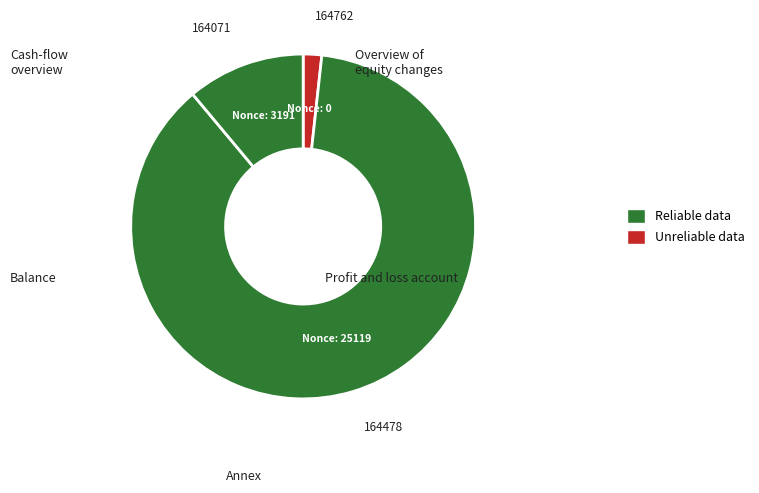

Which slice represents more than half of the pie?

164478